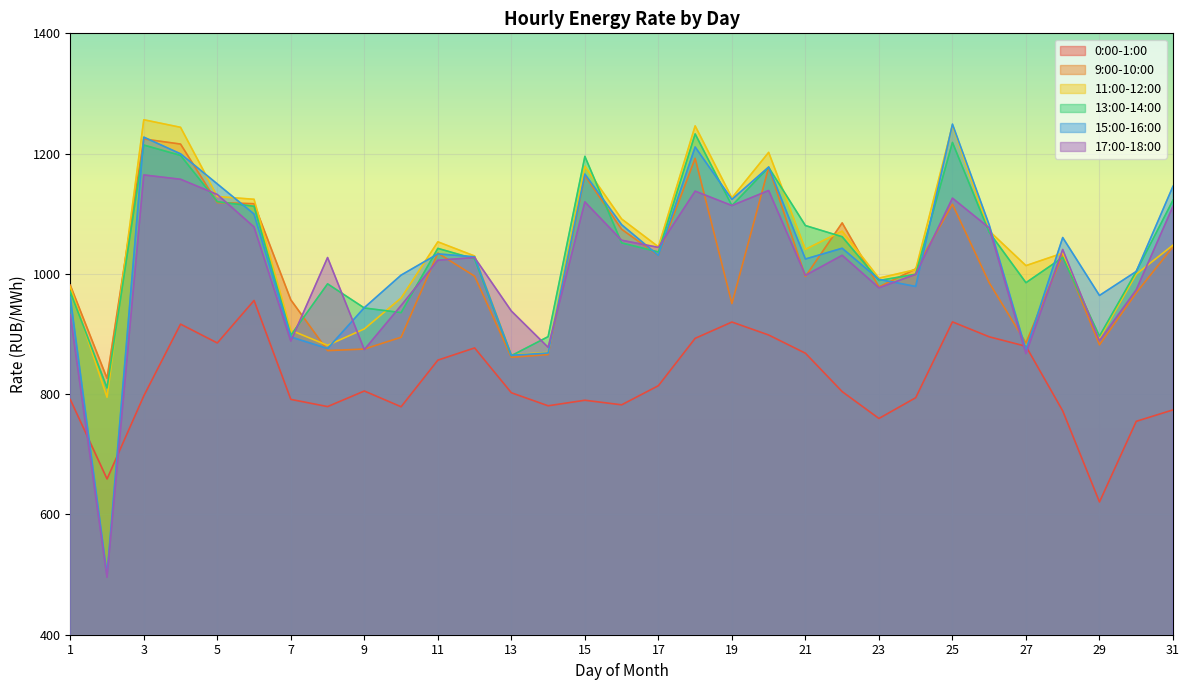

The 13:00-14:00 series shows 1831.7 at 20. True or false?

False